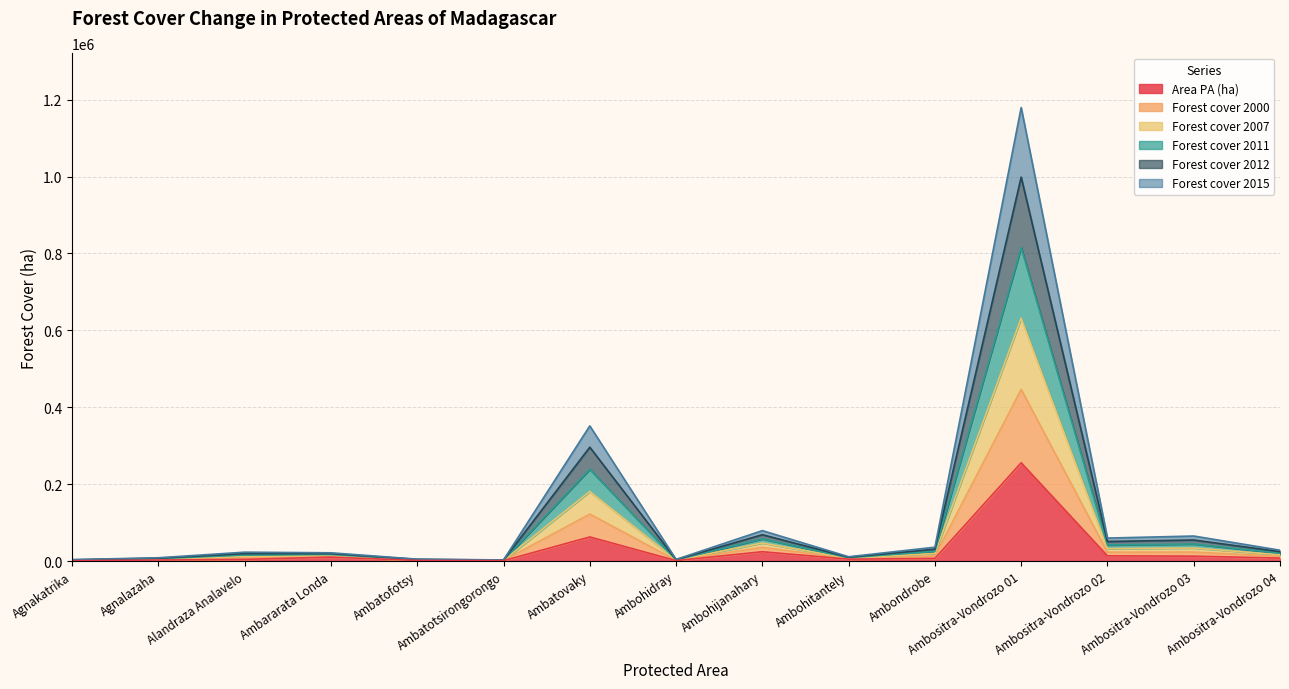

What is the minimum value for Forest cover 2007?

2567.3